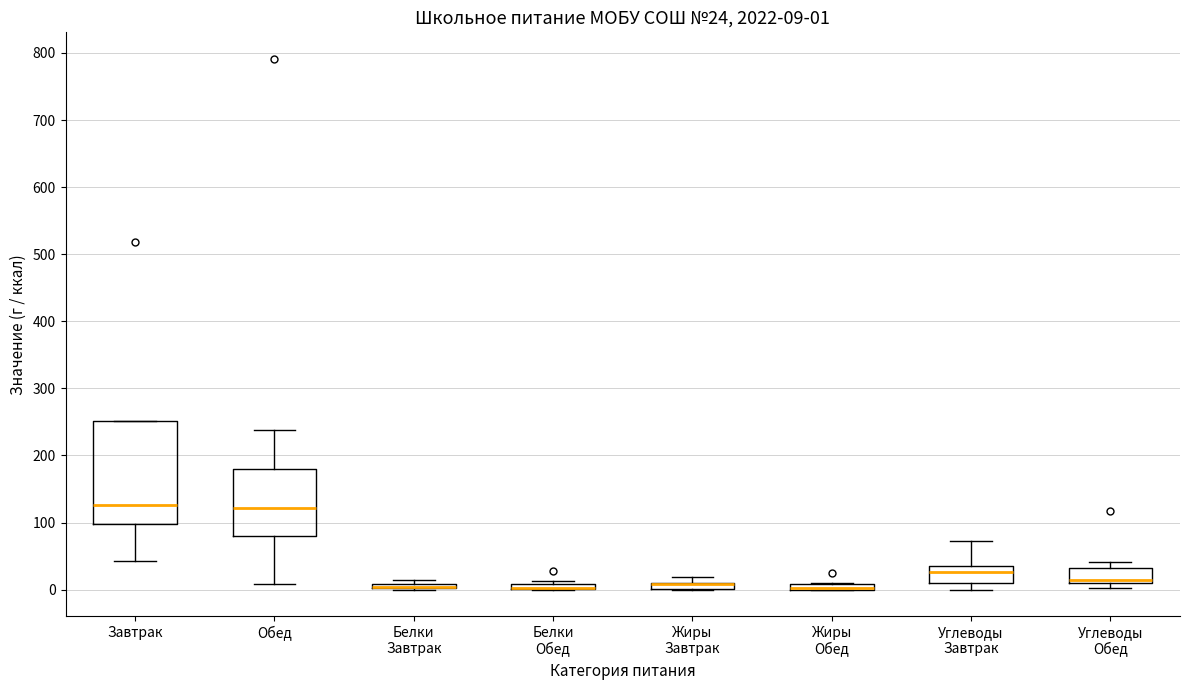

Which box is the tallest, from its lower edge to its upper edge?

Завтрак